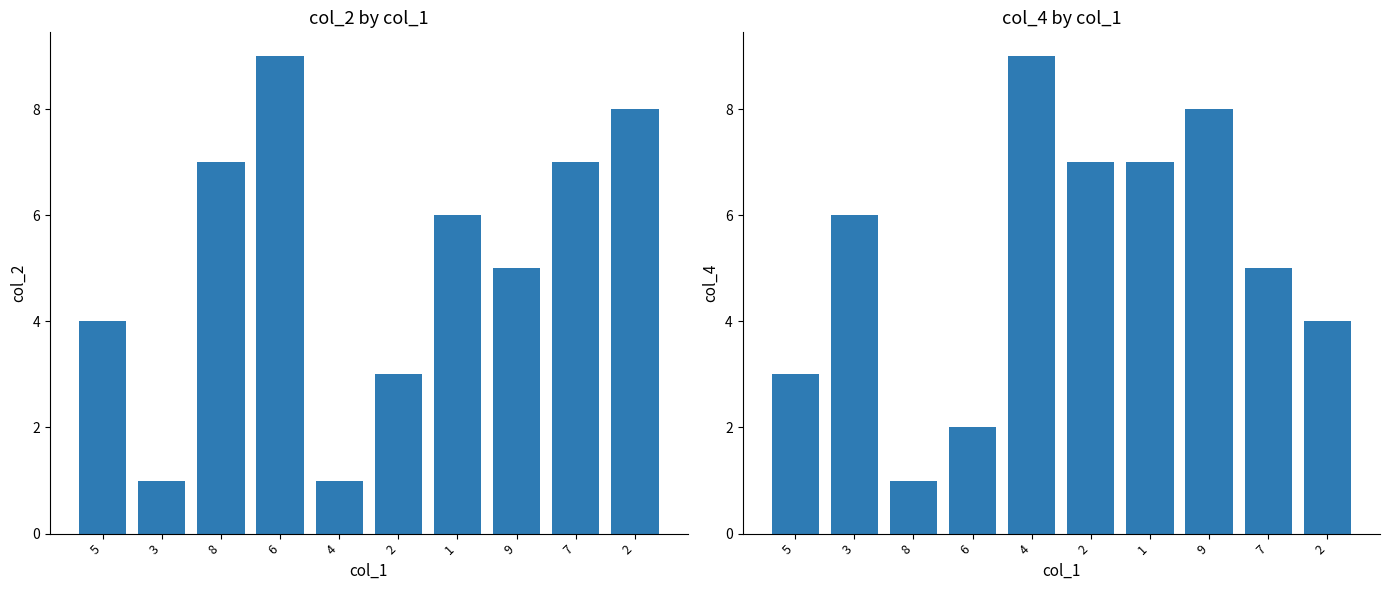

The value of col_4 at 2 is 12. True or false?

False